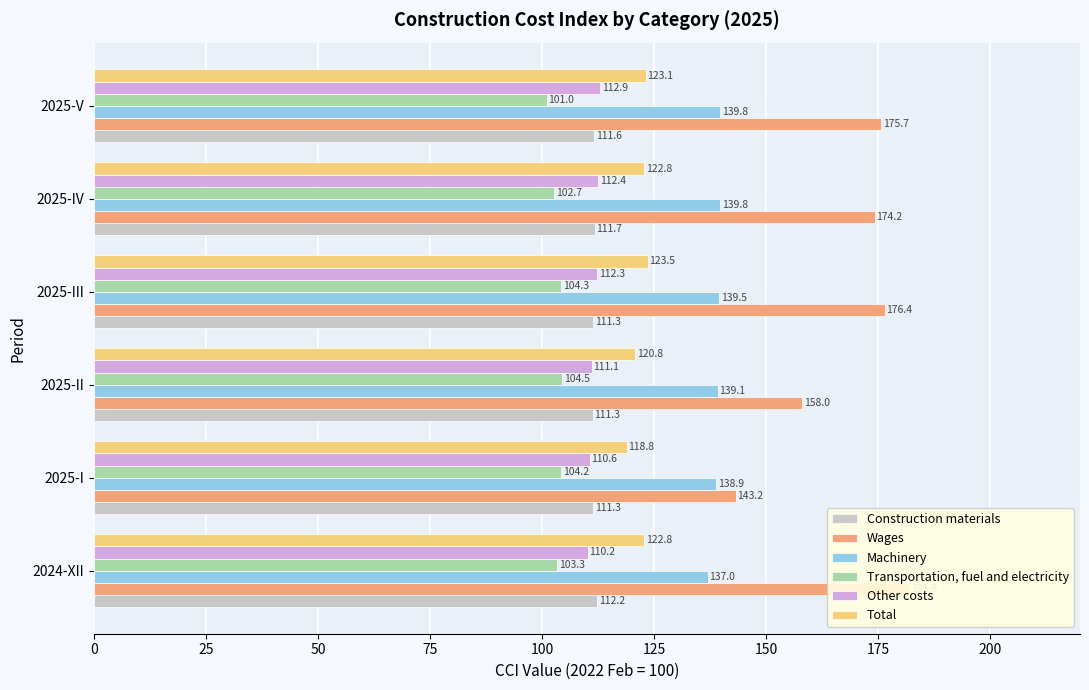

What is the spread (max minus min) of values at 2025-III?

72.2